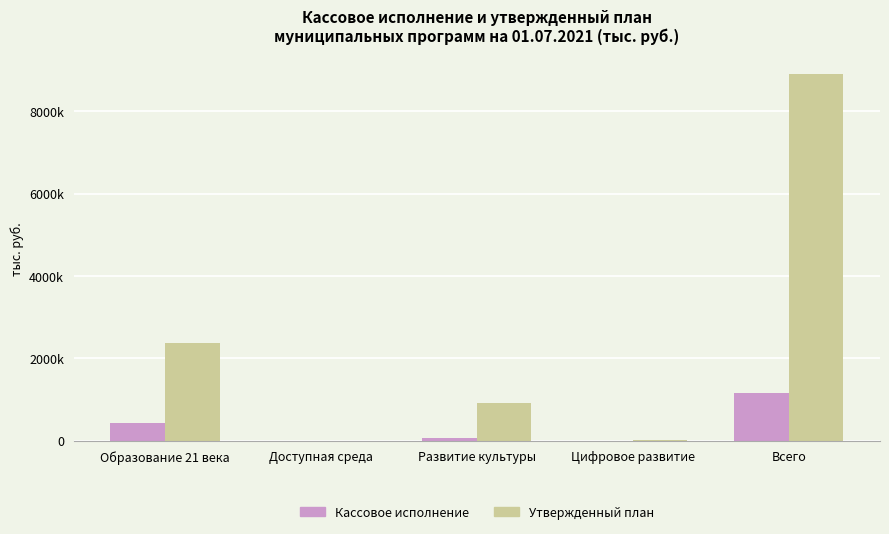

Are the bars grouped side by side (vs. stacked)?

Yes